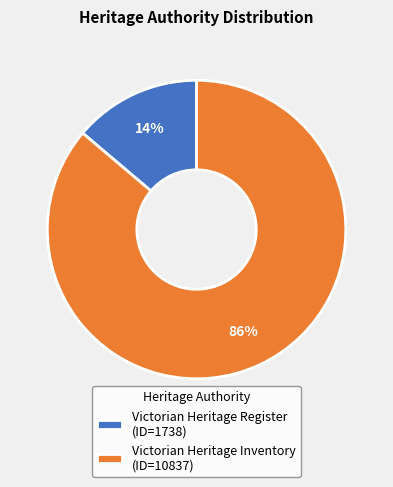

To the nearest percent, what is the difference between the largest and smallest slice percentages?

72%